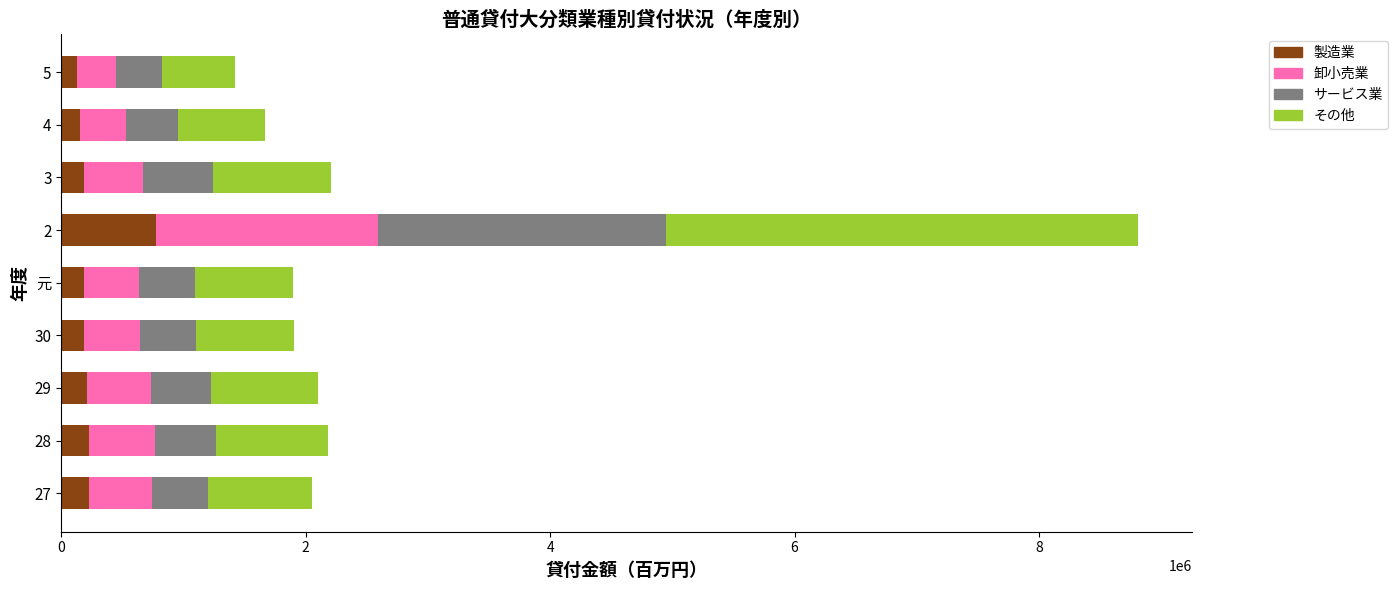

How many data points does each series have?

9